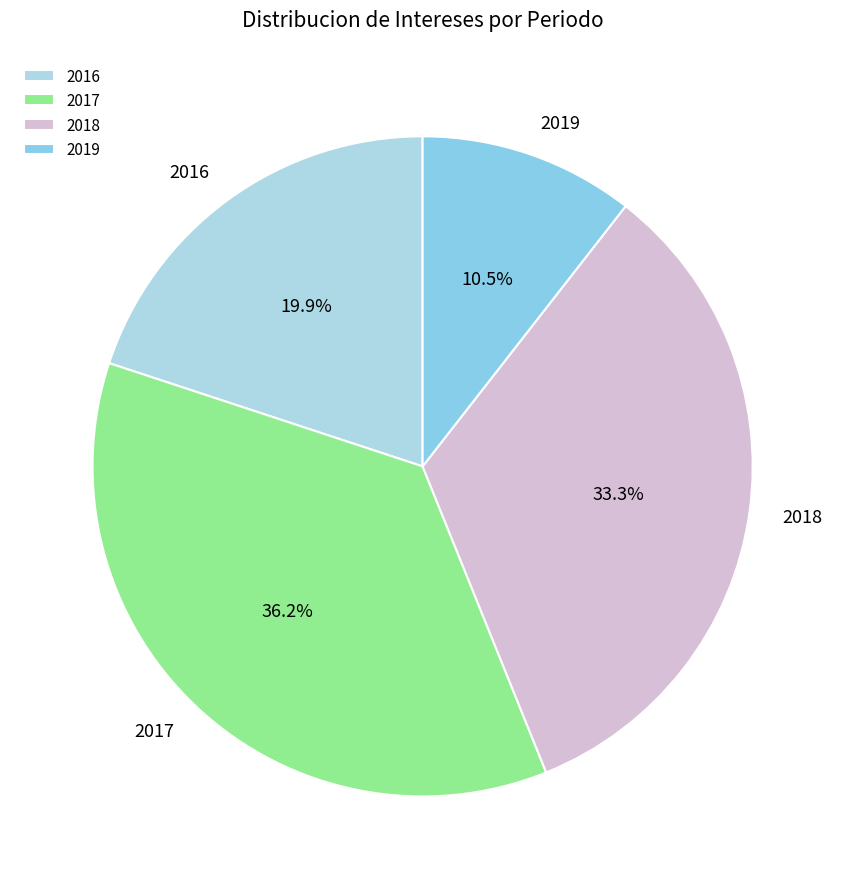

What portion of the pie excludes 2018?

66.7%